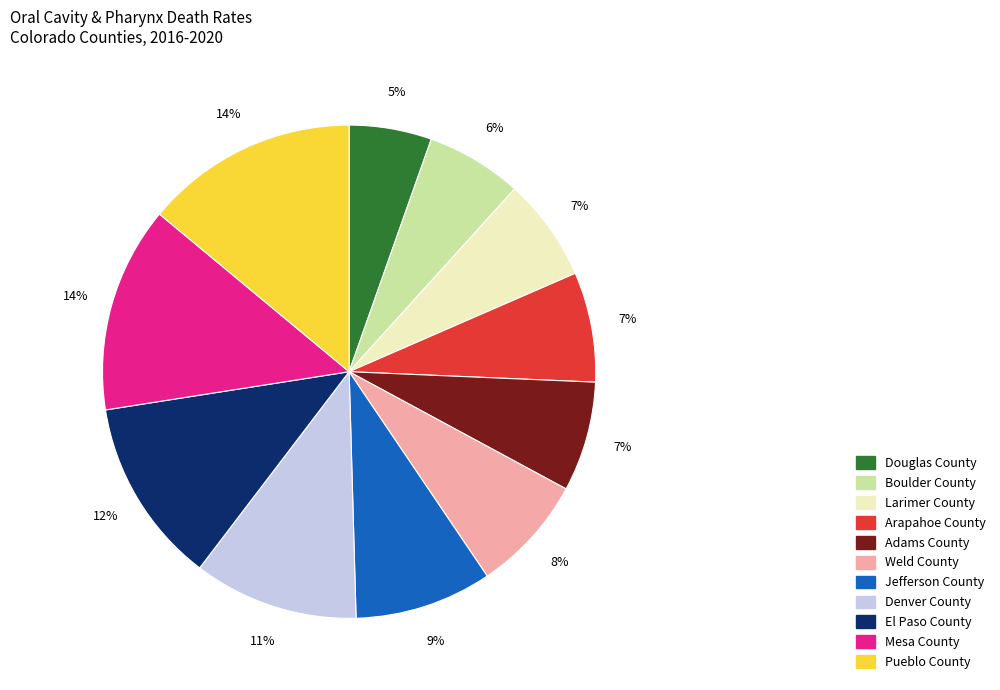

What percentage is the El Paso County slice, to the nearest percent?

12%